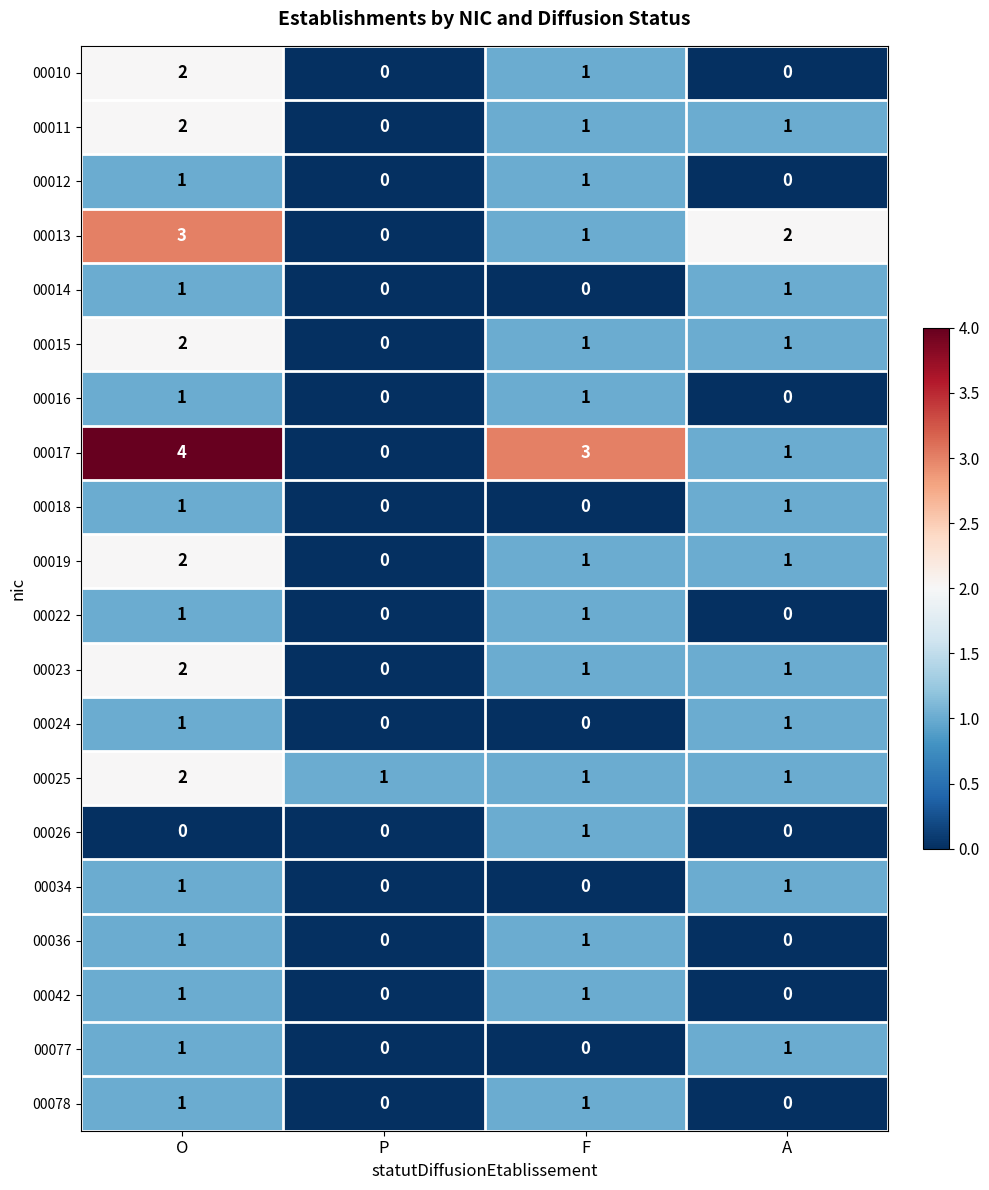

What is the total value across all series at O?

30